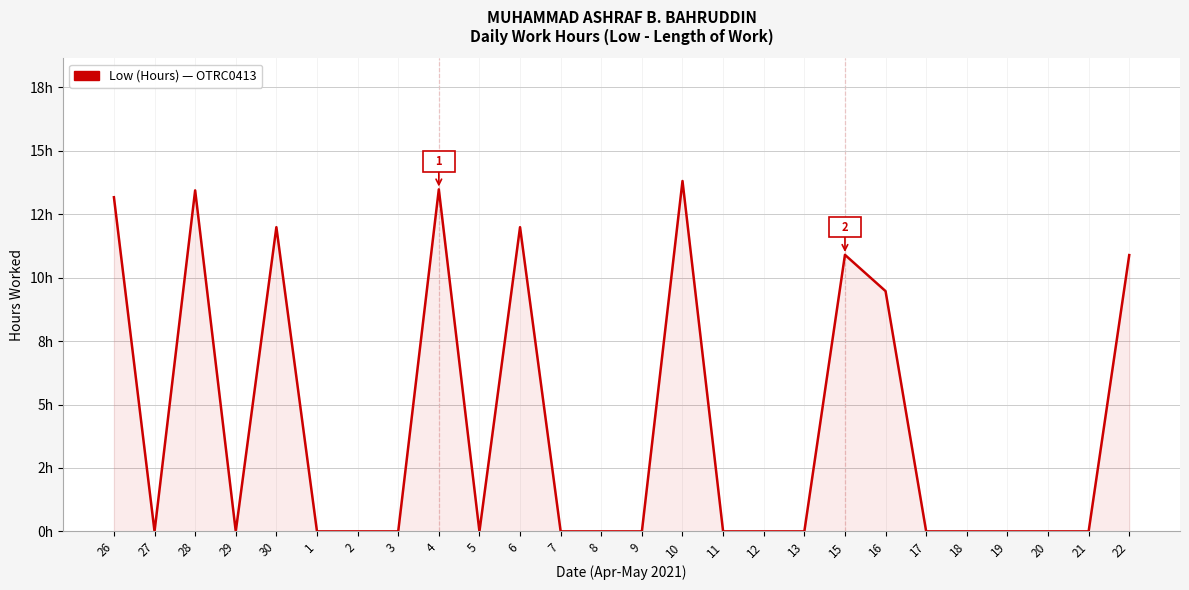

Is this an area chart (filled region under the line)?

Yes